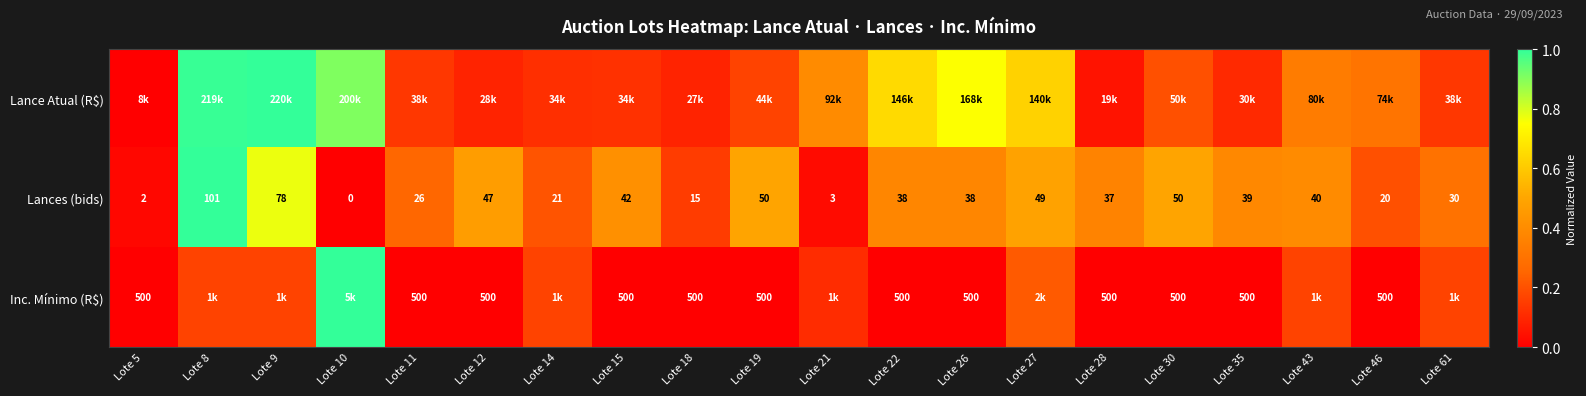

Is the value of Inc. Mínimo (R$) at Lote 19 greater than the value of Lances (bids) at Lote 30?

Yes